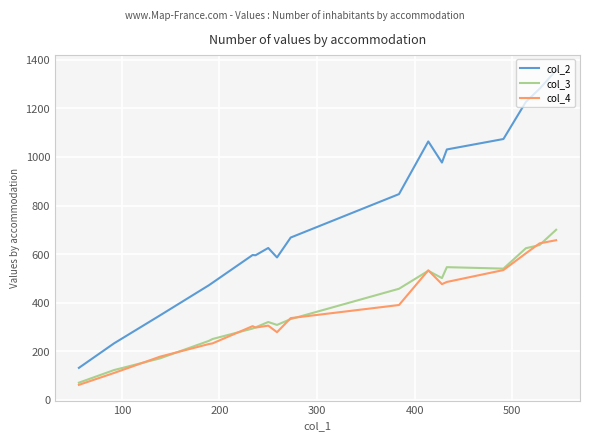

True or false: col_4 and col_2 cross at least once.

False